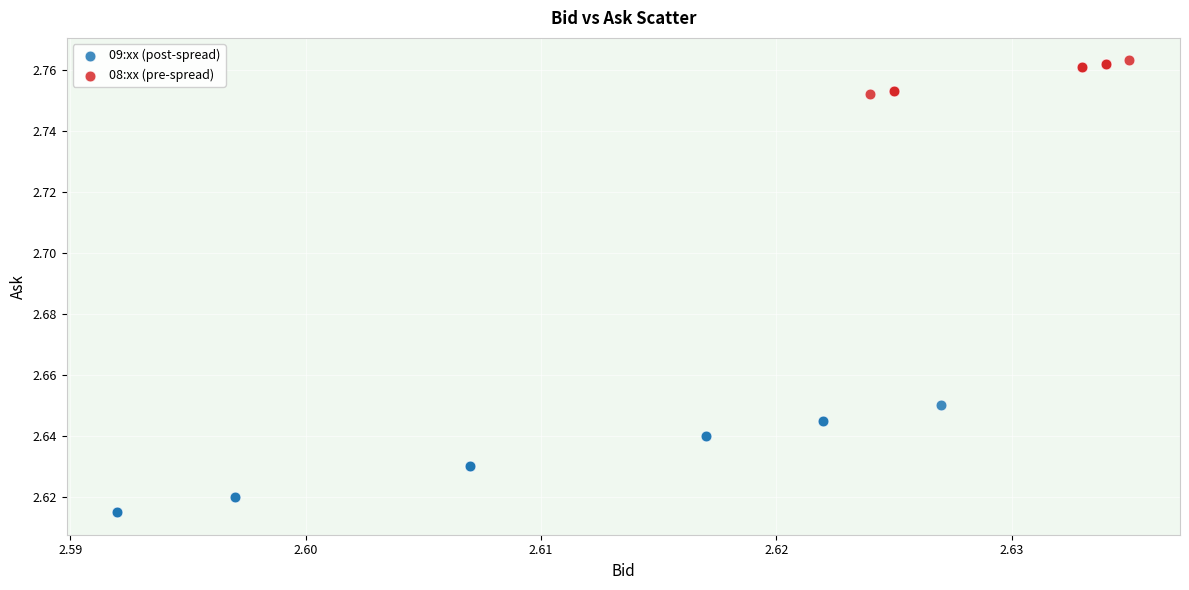

Which series contains the highest Y value?

08:xx (pre-spread)